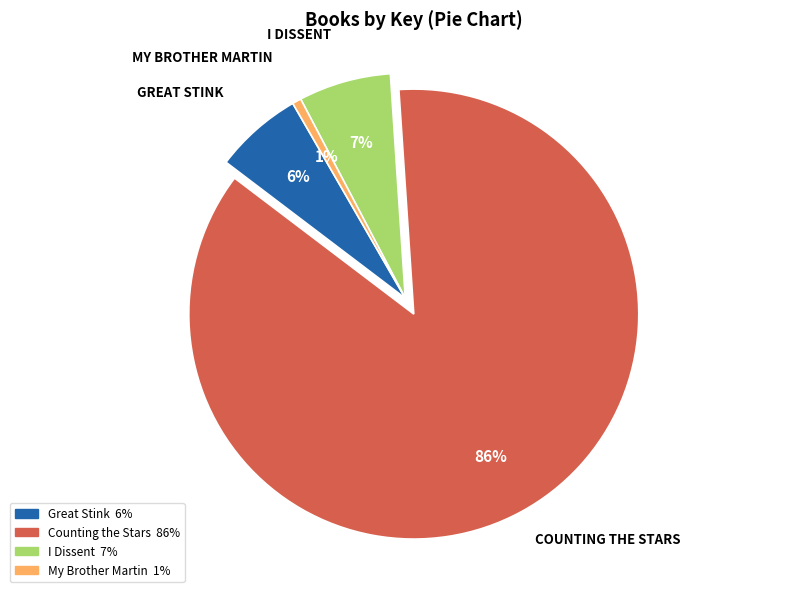

How many segments does this pie chart have?

4